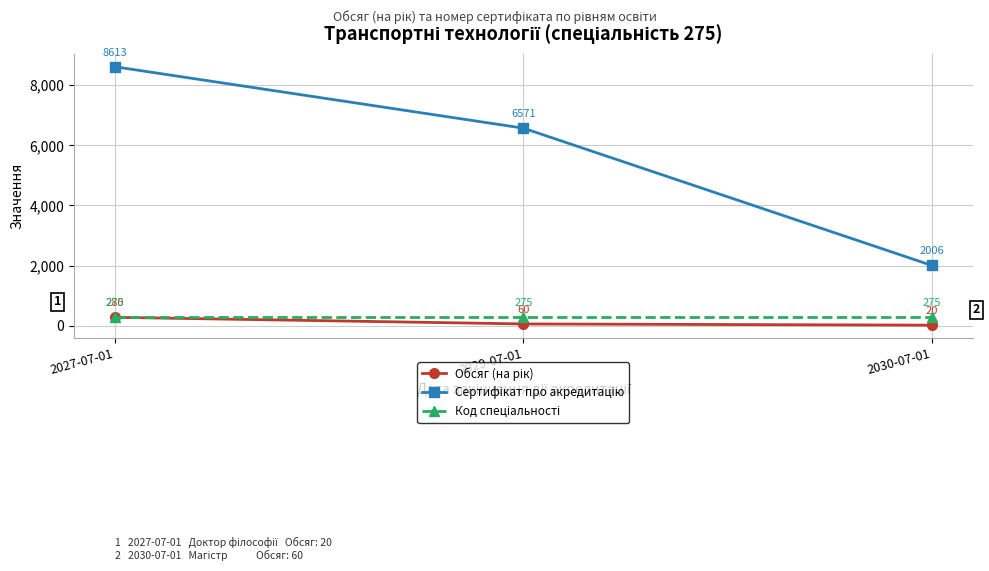

What is the total value across all series at 2030-07-01?

2301